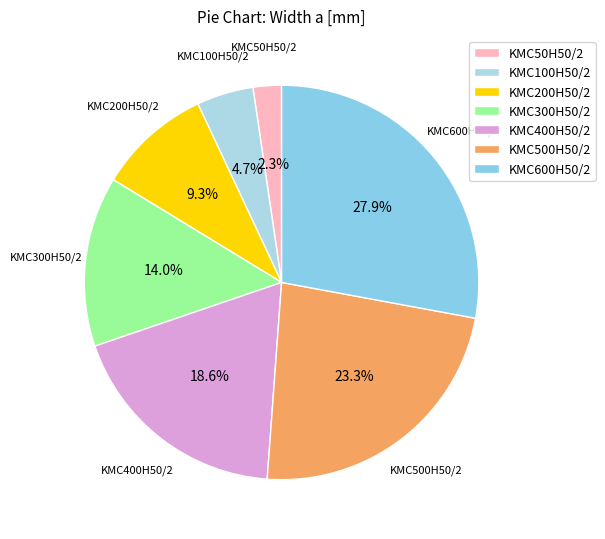

What is the total percentage of KMC50H50/2 and KMC600H50/2?

30.2%